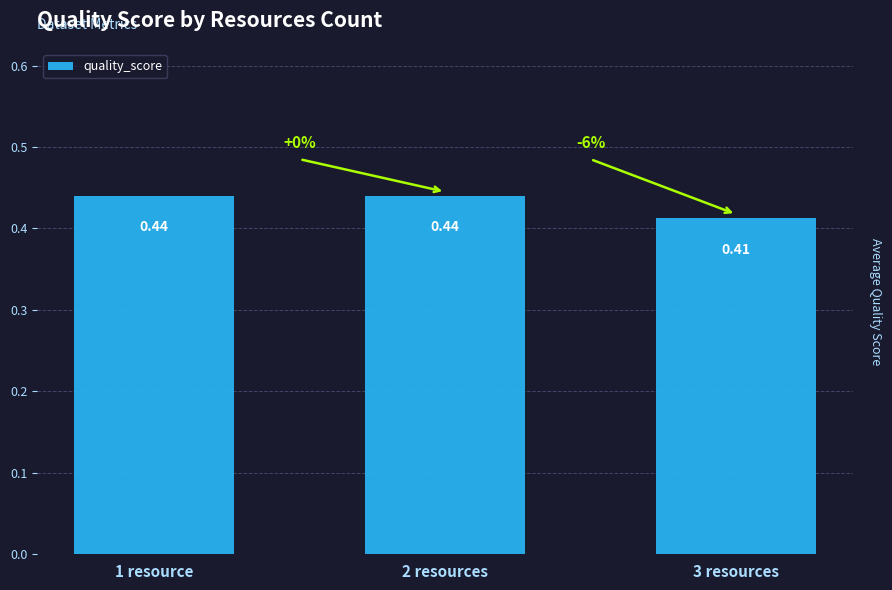

Between 3 resources and 2 resources, which is larger?

2 resources